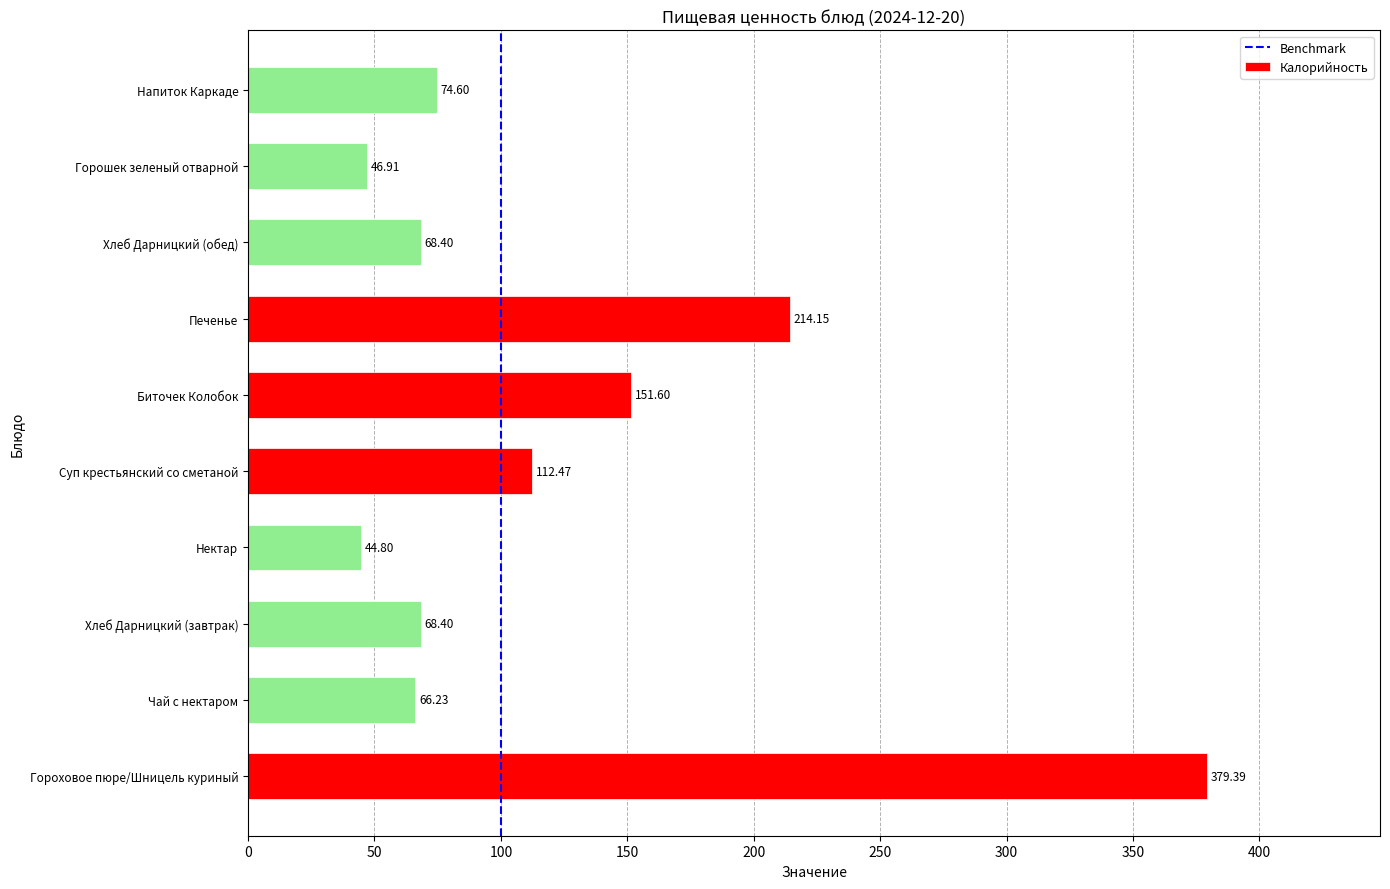

What is the change in value from Гороховое пюре/Шницель куриный to Хлеб Дарницкий (обед)?

-311.0